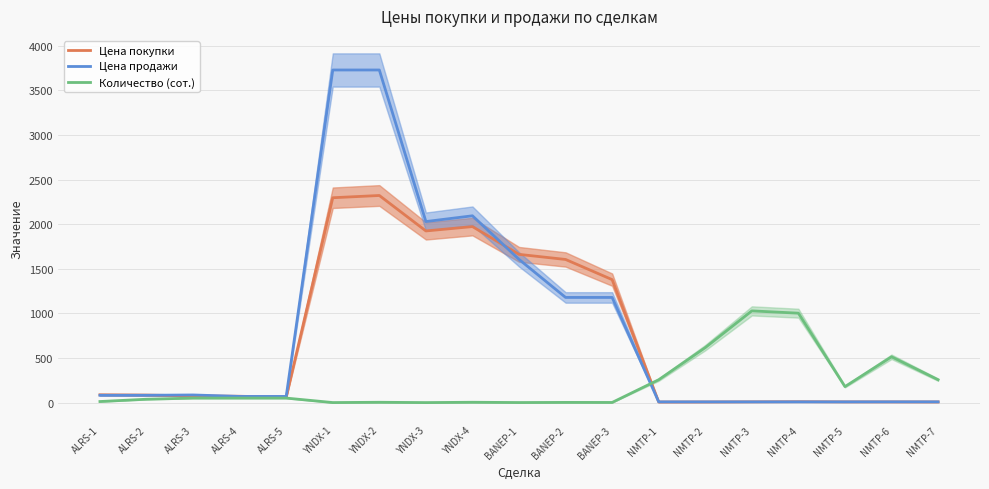

What is the label of the 14th point from the left?

NMTP-2